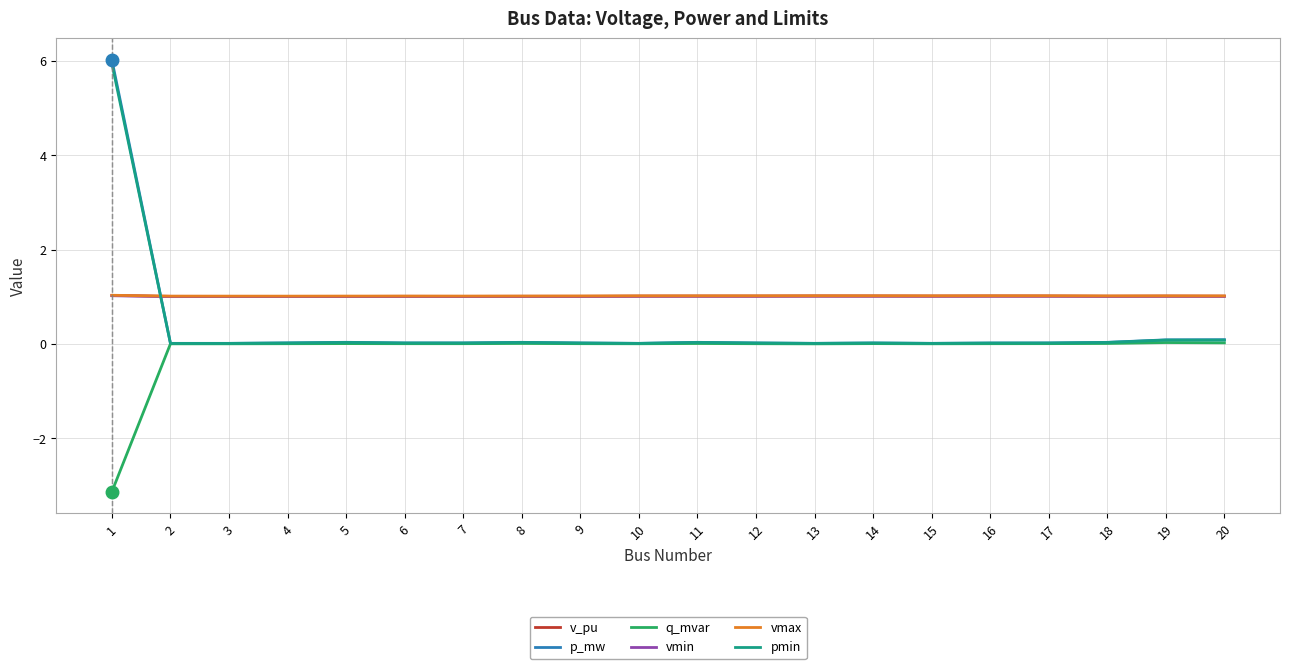

Is it true that vmax equals 1.0 at 7?

True